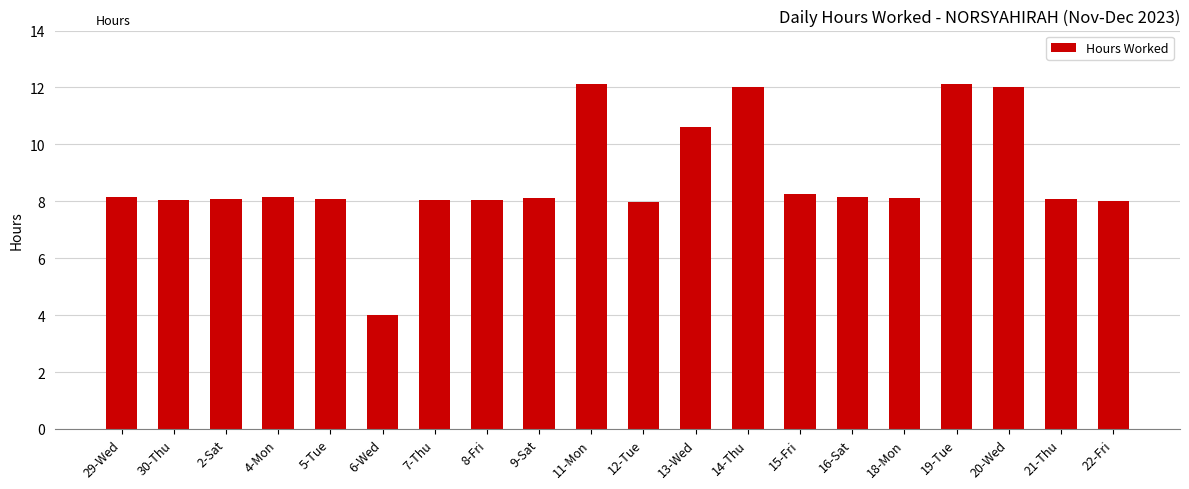

What is the value of the 20th bar from the left?

8.0